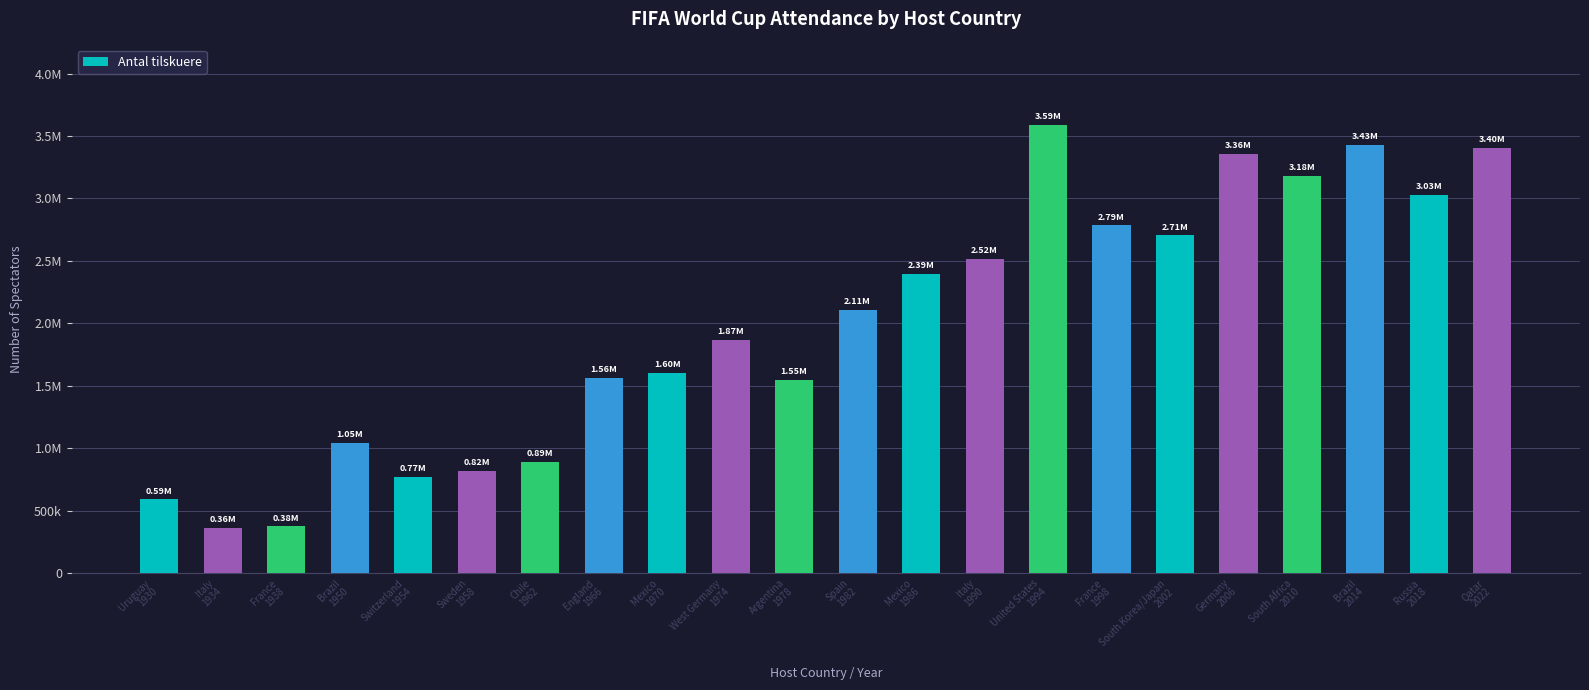

What is the sum of all values?

43936730